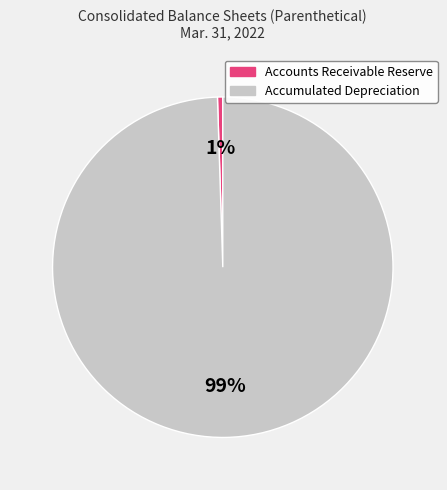

To the nearest percent, what is the average slice percentage?

50%